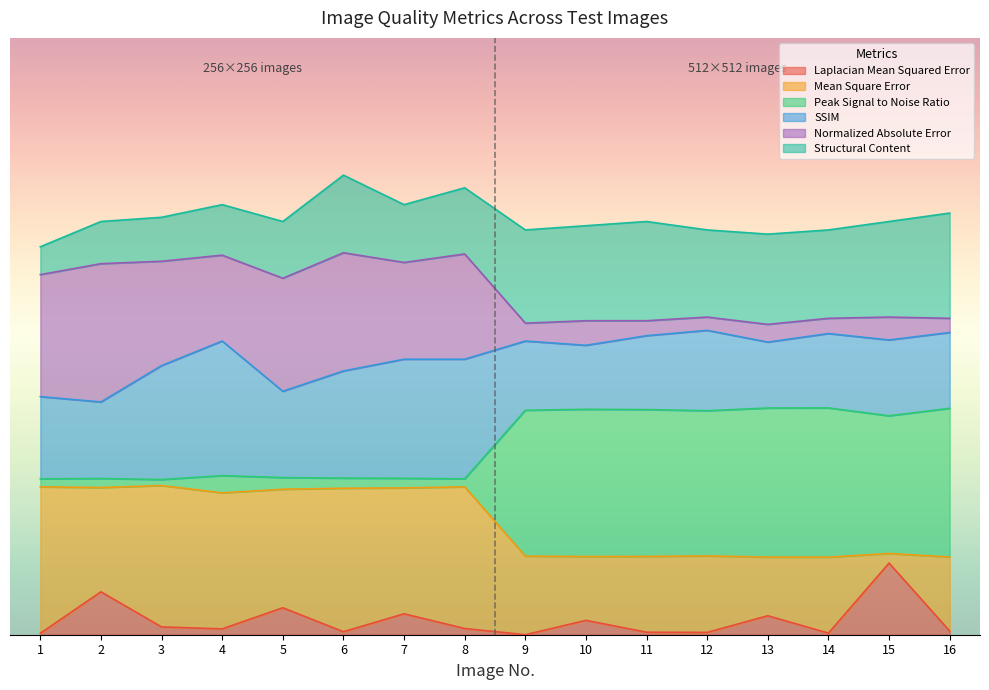

Which category has the highest value across all series?

6